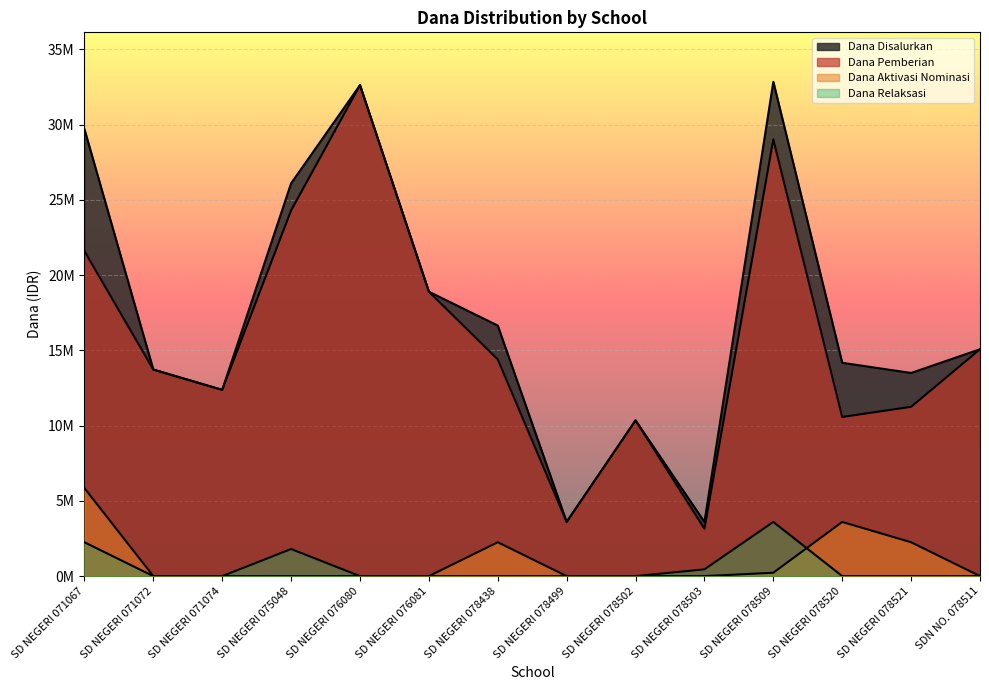

At SDN NO. 078511, list the series in order from smallest to largest.

Dana Aktivasi Nominasi, Dana Relaksasi, Dana Disalurkan, Dana Pemberian